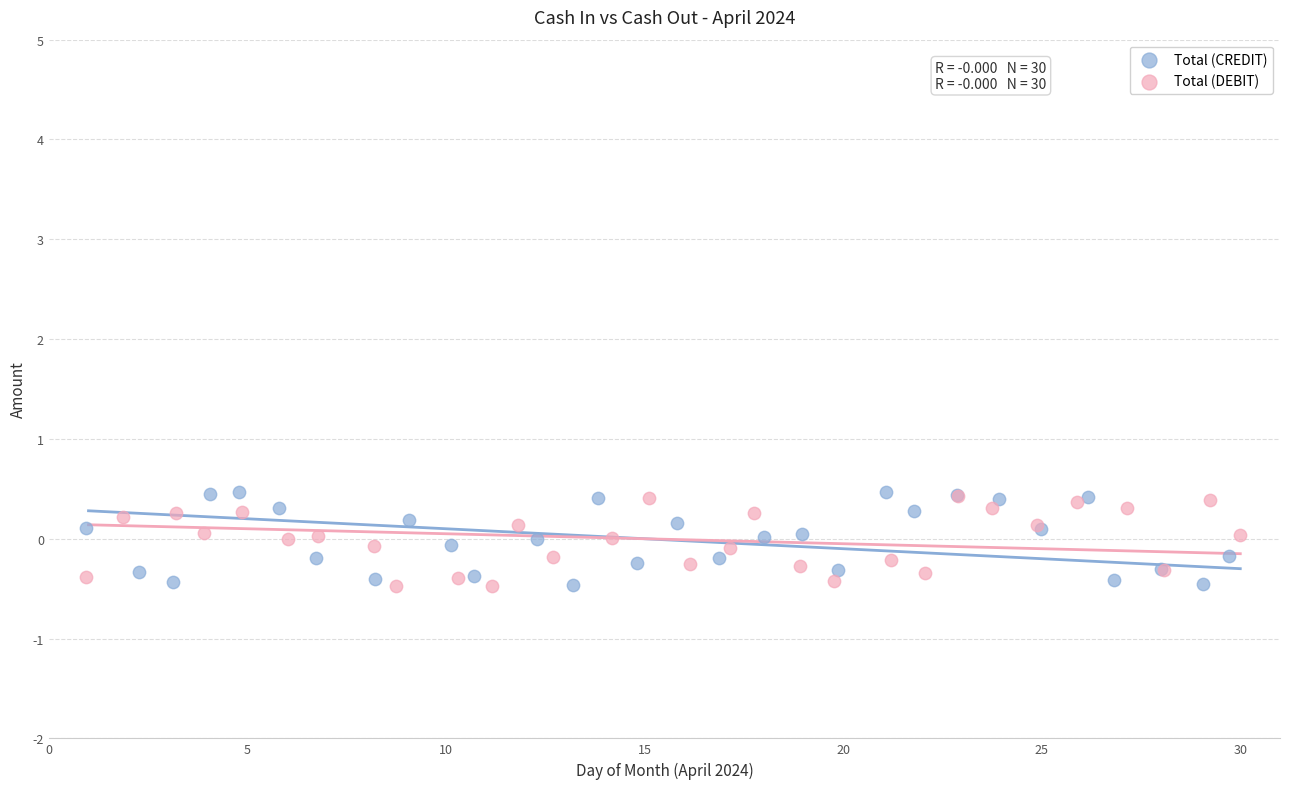

Which series has the widest spread of Y values?

Total (CREDIT)